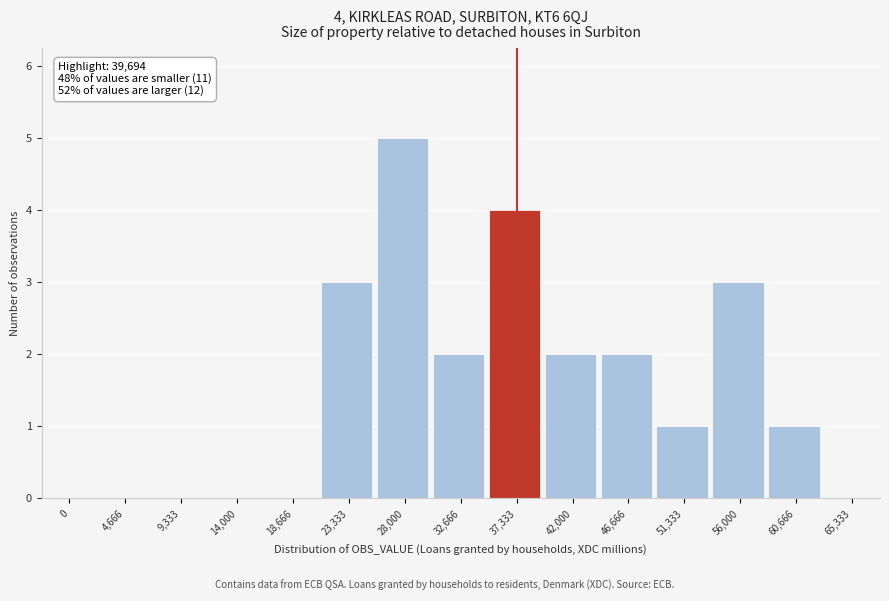

Reading right to left, list all the values displayed in this chart.

65,333=0	60,666=1	56,000=3	51,333=1	46,666=2	42,000=2	37,333=4	32,666=2	28,000=5	23,333=3	18,666=0	14,000=0	9,333=0	4,666=0	0=0